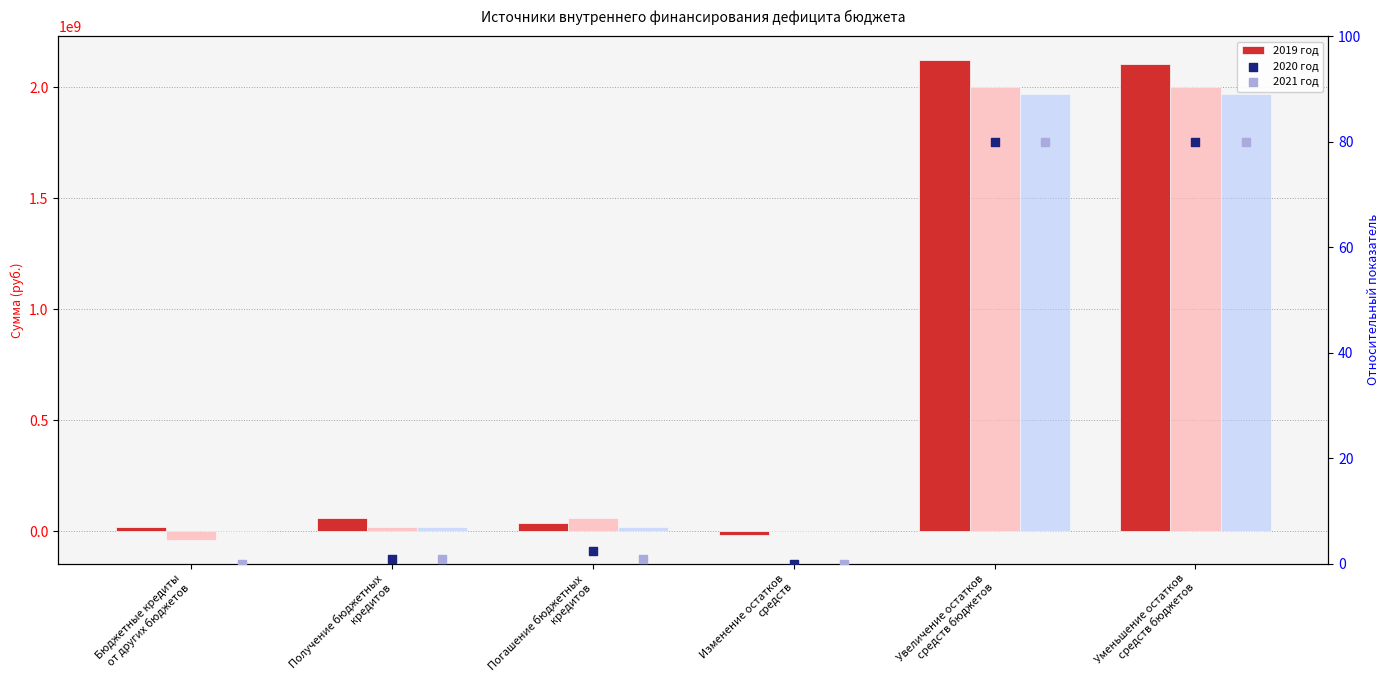

Which series reaches the minimum Y coordinate?

2020 год_bar